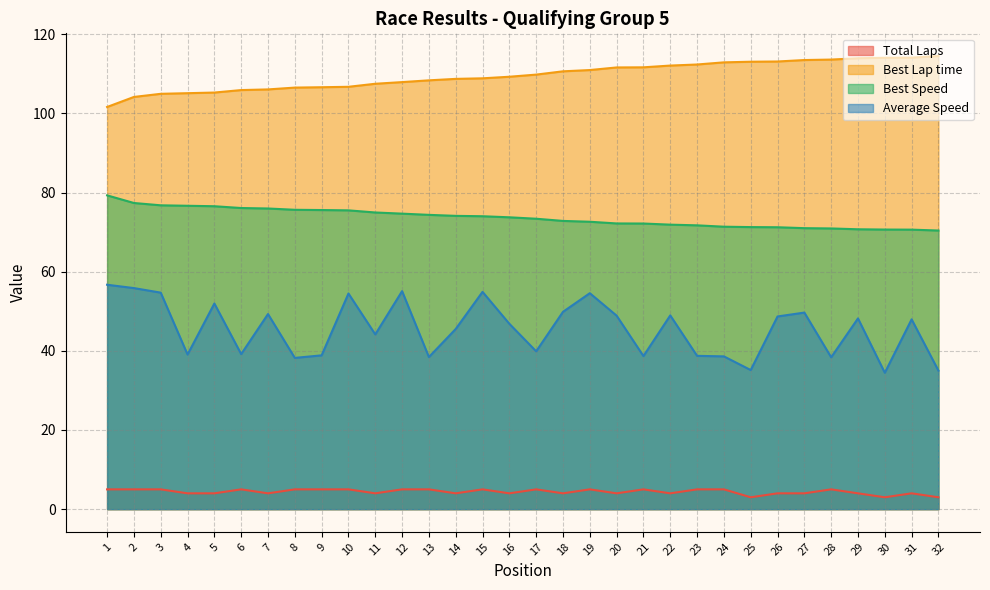

Which series has the largest range (max minus min)?

Average Speed